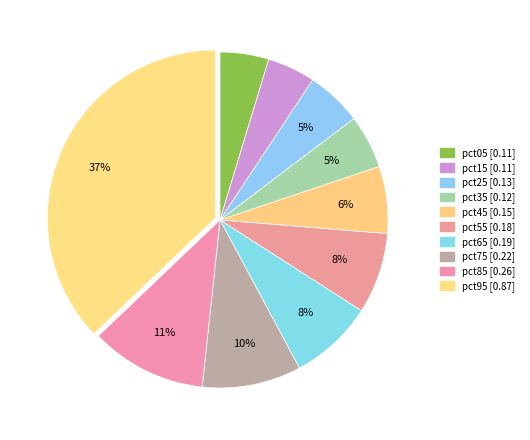

Does pct95 represent more than half of the total?

No